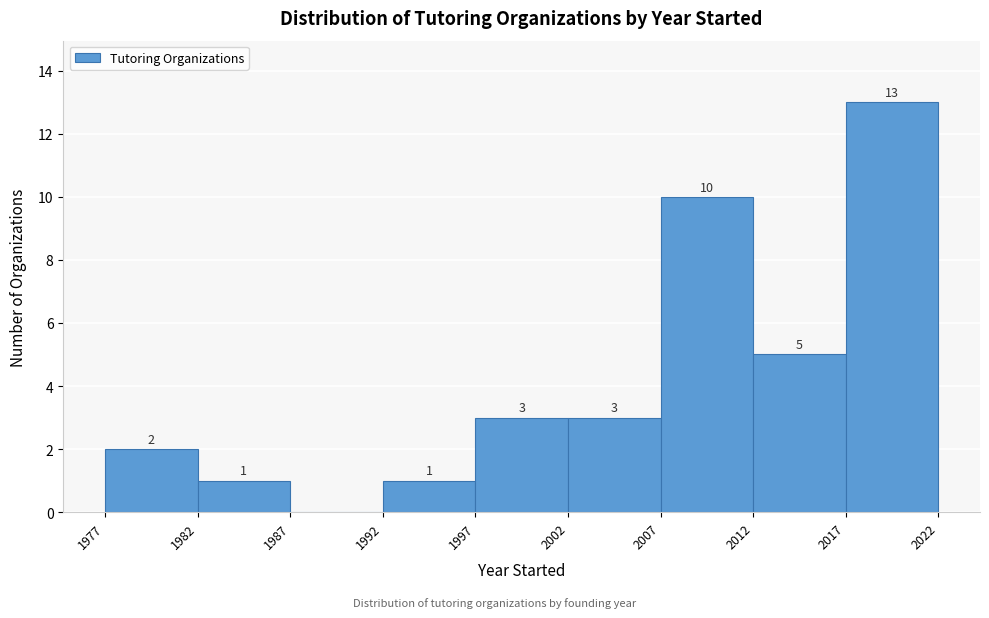

Over which range of the x-axis is the bar tallest?

2017 to 2022